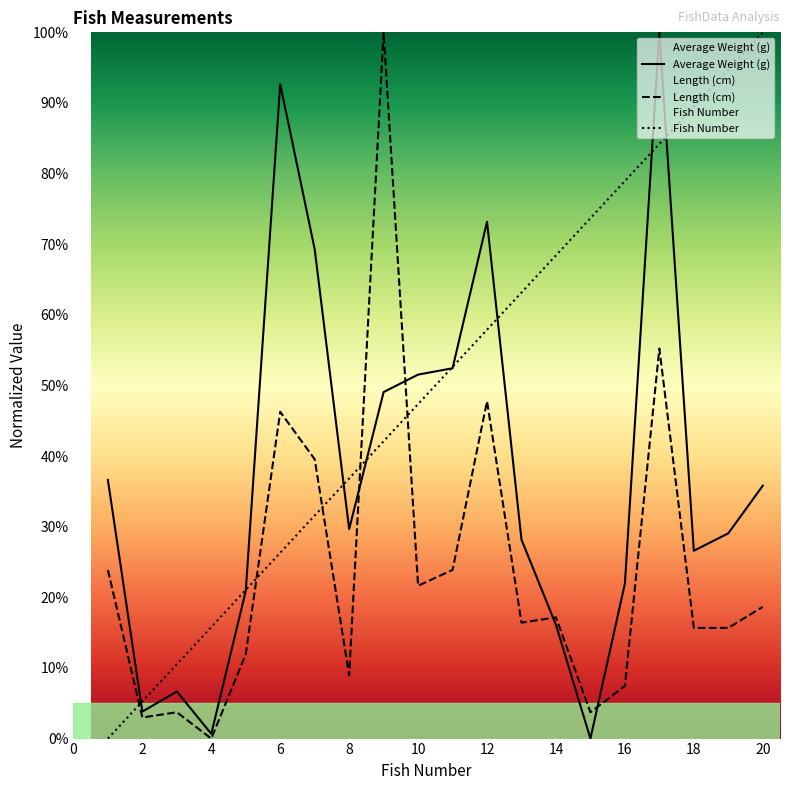

Reading right to left, transcribe all the data shown in this chart.

Average Weight (g): 20=35.8	19=29.1	18=26.6	17=100.0	16=21.9	15=0.0	14=16.1	13=28.2	12=73.2	11=52.4	10=51.5	9=49.1	8=29.7	7=69.3	6=92.7	5=20.9	4=0.7	3=6.7	2=3.8	1=36.6
Length (cm): 20=18.7	19=15.7	18=15.7	17=55.2	16=7.5	15=3.7	14=17.2	13=16.4	12=47.8	11=23.9	10=21.6	9=100.0	8=9.0	7=39.6	6=46.3	5=11.9	4=0.0	3=3.7	2=3.0	1=23.9
Fish Number: 20=100.0	19=94.7	18=89.5	17=84.2	16=78.9	15=73.7	14=68.4	13=63.2	12=57.9	11=52.6	10=47.4	9=42.1	8=36.8	7=31.6	6=26.3	5=21.1	4=15.8	3=10.5	2=5.3	1=0.0